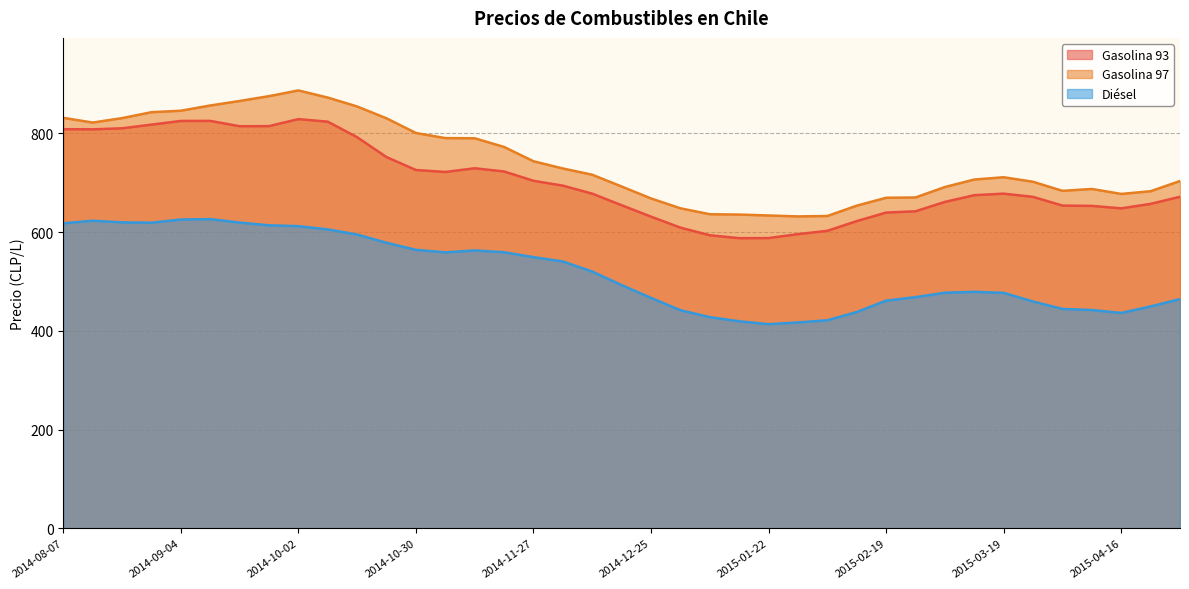

How many lines are shown in the chart?

3